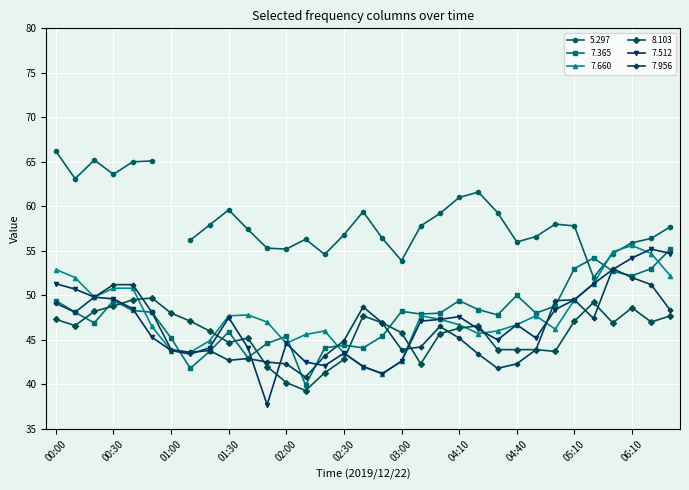

True or false: 5.297 has more than 2 points higher than both neighbors.

True